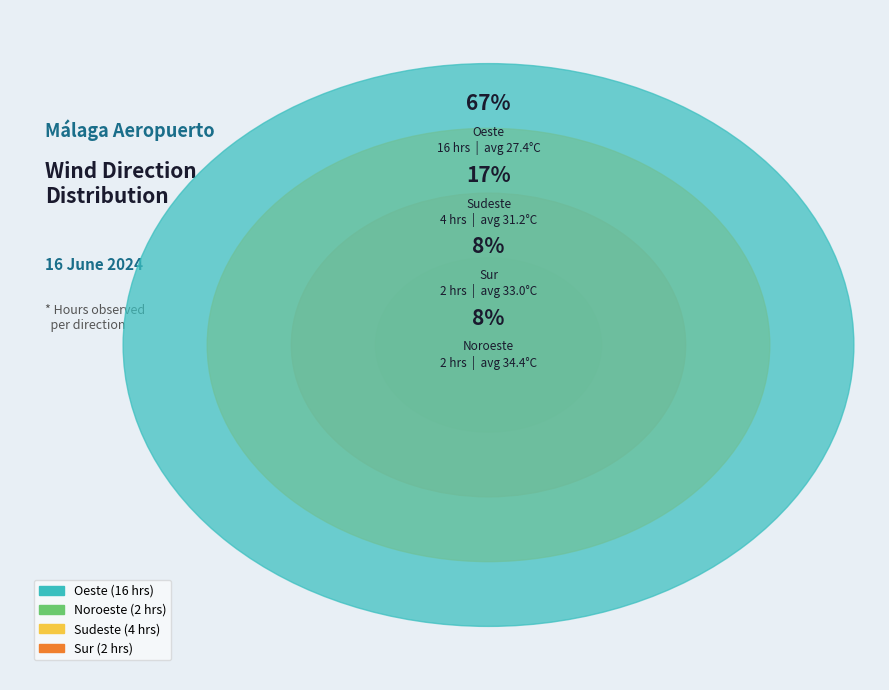

The Oeste slice represents 16% of the pie. True or false?

False